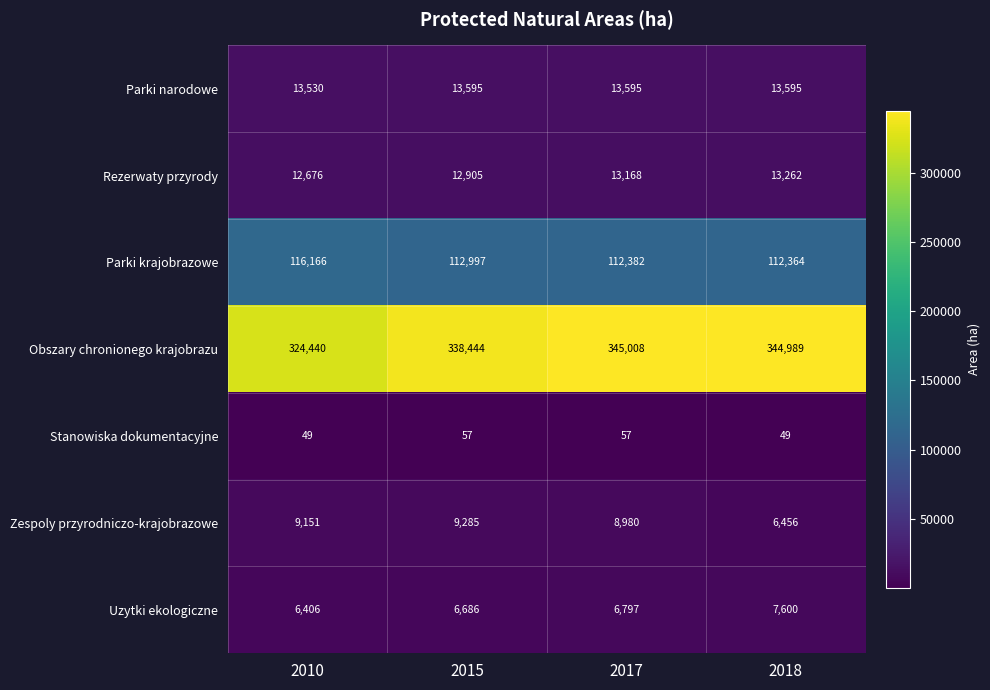

What is the sum of the Obszary chronionego krajobrazu values at 2017 and 2010?

669448